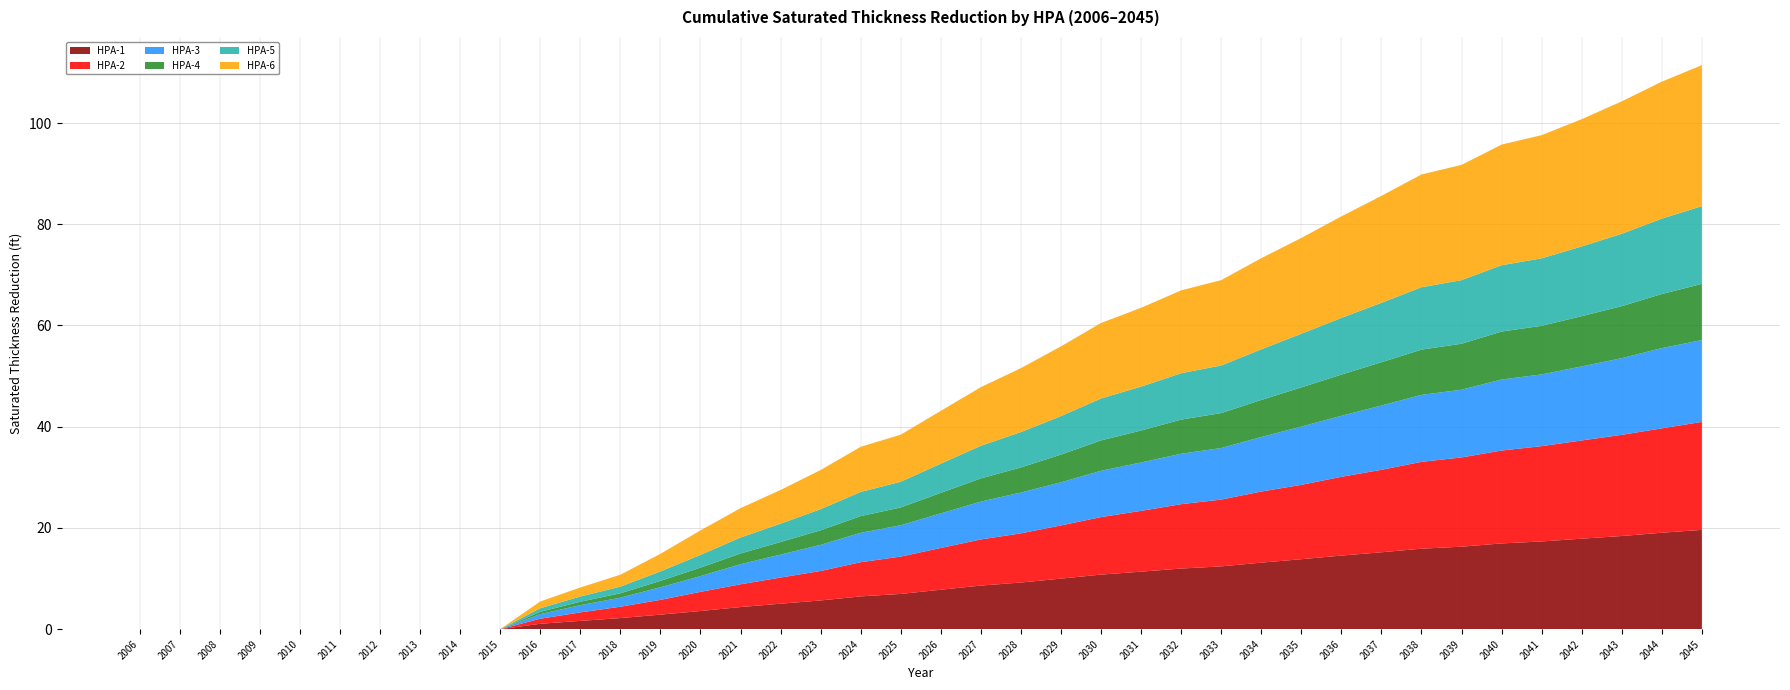

Reading left to right, list all the values displayed in this chart.

HPA-1: 2006=0.0	2007=0.0	2008=0.0	2009=0.0	2010=0.0	2011=0.0	2012=0.0	2013=0.0	2014=0.0	2015=0.0	2016=1.1	2017=1.6	2018=2.2	2019=2.9	2020=3.6	2021=4.4	2022=5.0	2023=5.7	2024=6.5	2025=7.0	2026=7.8	2027=8.6	2028=9.2	2029=10.0	2030=10.8	2031=11.4	2032=12.0	2033=12.4	2034=13.1	2035=13.8	2036=14.5	2037=15.2	2038=15.9	2039=16.3	2040=16.9	2041=17.3	2042=17.9	2043=18.4	2044=19.1	2045=19.6
HPA-2: 2006=0.0	2007=0.0	2008=0.0	2009=0.0	2010=0.0	2011=0.0	2012=0.0	2013=0.0	2014=0.0	2015=0.0	2016=1.0	2017=1.7	2018=2.2	2019=2.9	2020=3.8	2021=4.5	2022=5.2	2023=5.8	2024=6.7	2025=7.4	2026=8.3	2027=9.1	2028=9.7	2029=10.5	2030=11.4	2031=12.0	2032=12.7	2033=13.2	2034=14.1	2035=14.7	2036=15.6	2037=16.3	2038=17.2	2039=17.6	2040=18.4	2041=18.8	2042=19.4	2043=20.0	2044=20.6	2045=21.3
HPA-3: 2006=0.0	2007=0.0	2008=0.0	2009=0.0	2010=0.0	2011=0.0	2012=0.0	2013=0.0	2014=0.0	2015=0.0	2016=0.9	2017=1.4	2018=1.8	2019=2.5	2020=3.1	2021=4.0	2022=4.5	2023=5.2	2024=5.8	2025=6.2	2026=6.8	2027=7.5	2028=8.1	2029=8.5	2030=9.1	2031=9.6	2032=10.0	2033=10.2	2034=10.8	2035=11.5	2036=12.0	2037=12.7	2038=13.2	2039=13.4	2040=14.0	2041=14.2	2042=14.6	2043=15.1	2044=15.9	2045=16.2
HPA-4: 2006=0.0	2007=0.0	2008=0.0	2009=0.0	2010=0.0	2011=0.0	2012=0.0	2013=0.0	2014=0.0	2015=0.0	2016=0.5	2017=0.7	2018=0.9	2019=1.3	2020=1.7	2021=2.1	2022=2.5	2023=2.9	2024=3.3	2025=3.5	2026=4.1	2027=4.6	2028=5.0	2029=5.5	2030=6.0	2031=6.3	2032=6.7	2033=6.9	2034=7.3	2035=7.7	2036=8.1	2037=8.6	2038=8.9	2039=9.1	2040=9.5	2041=9.6	2042=9.9	2043=10.3	2044=10.7	2045=11.1
HPA-5: 2006=0.0	2007=0.0	2008=0.0	2009=0.0	2010=0.0	2011=0.0	2012=0.0	2013=0.0	2014=0.0	2015=0.0	2016=0.7	2017=1.0	2018=1.3	2019=1.9	2020=2.5	2021=3.2	2022=3.6	2023=4.2	2024=4.8	2025=5.1	2026=5.8	2027=6.5	2028=7.0	2029=7.6	2030=8.3	2031=8.7	2032=9.2	2033=9.4	2034=10.0	2035=10.6	2036=11.2	2037=11.7	2038=12.3	2039=12.6	2040=13.1	2041=13.3	2042=13.8	2043=14.3	2044=14.9	2045=15.4
HPA-6: 2006=0.0	2007=0.0	2008=0.0	2009=0.0	2010=0.0	2011=0.0	2012=0.0	2013=0.0	2014=0.0	2015=0.0	2016=1.3	2017=1.8	2018=2.4	2019=3.5	2020=4.8	2021=5.8	2022=6.7	2023=7.7	2024=8.9	2025=9.3	2026=10.4	2027=11.6	2028=12.6	2029=13.8	2030=14.9	2031=15.6	2032=16.4	2033=16.9	2034=18.0	2035=18.9	2036=20.1	2037=21.1	2038=22.3	2039=22.8	2040=23.8	2041=24.3	2042=25.1	2043=26.2	2044=27.1	2045=27.8